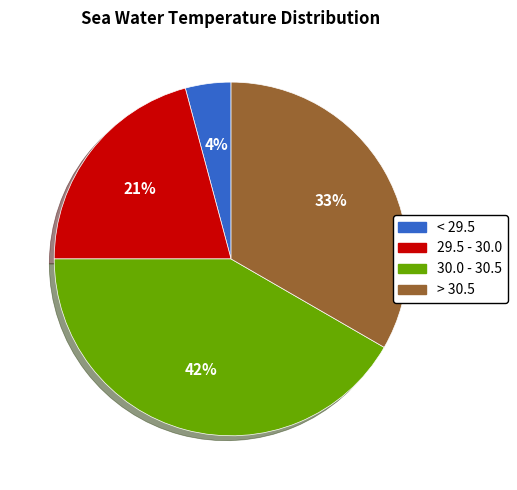

To the nearest percent, what is the average slice percentage?

25%